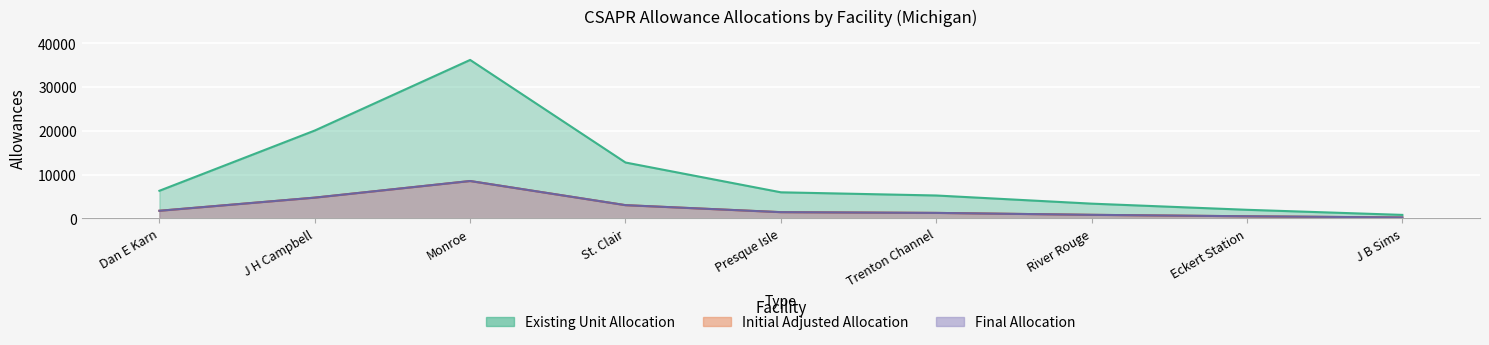

Reading left to right, what are all the values shown in this chart?

Existing Unit Allocation: Dan E Karn=6283	J H Campbell=20048	Monroe=36179	St. Clair=12740	Presque Isle=5932	Trenton Channel=5205	River Rouge=3342	Eckert Station=1936	J B Sims=772
Initial Adjusted Allocation: Dan E Karn=1712	J H Campbell=4713	Monroe=8507	St. Clair=2995	Presque Isle=1395	Trenton Channel=1224	River Rouge=786	Eckert Station=455	J B Sims=182
Final Allocation: Dan E Karn=1712	J H Campbell=4714	Monroe=8511	St. Clair=2995	Presque Isle=1395	Trenton Channel=1224	River Rouge=786	Eckert Station=455	J B Sims=182